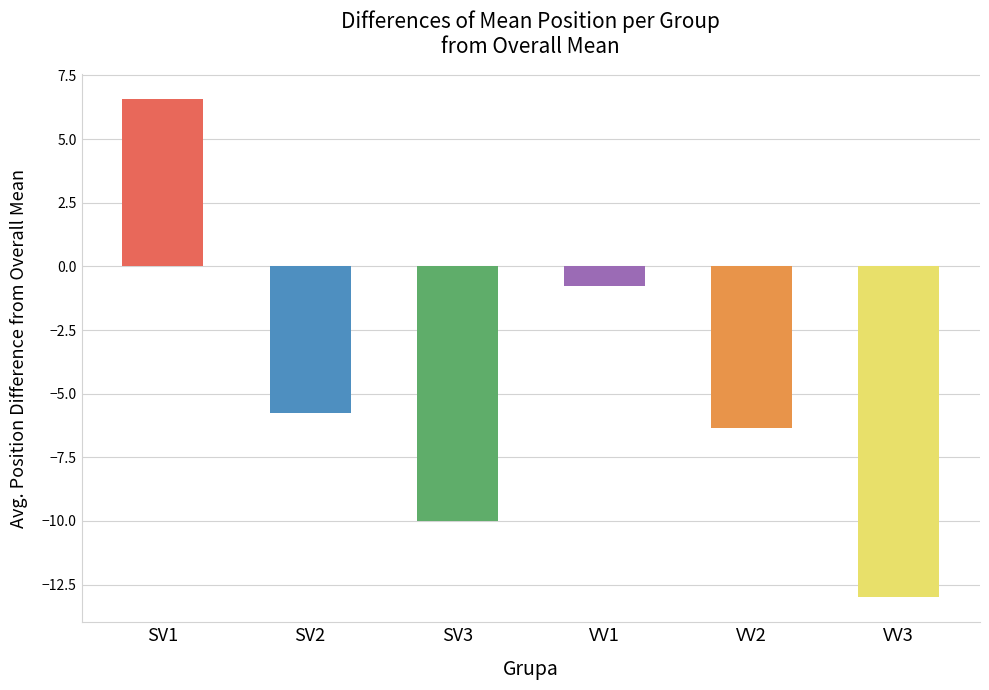

At which label does the data first exceed -5?

SV1